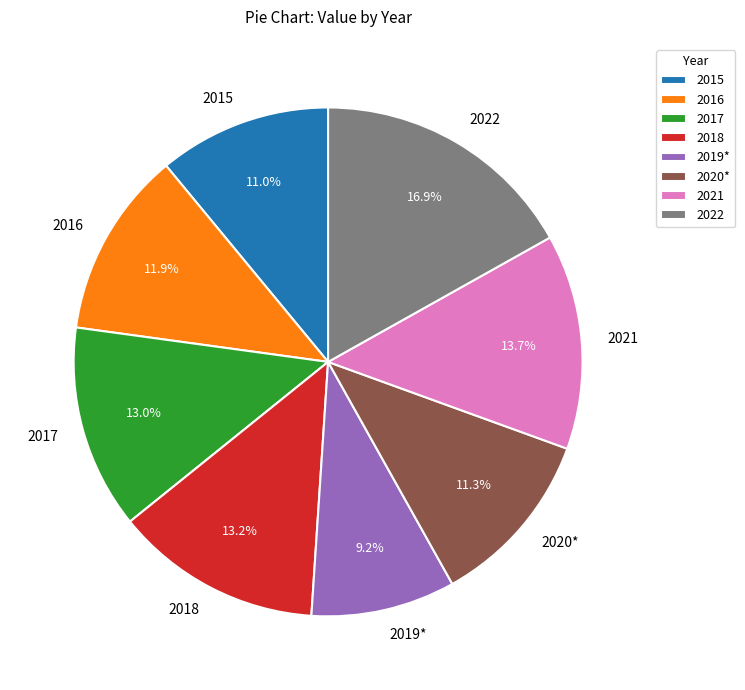

Which category has the smallest portion of the pie?

2019*